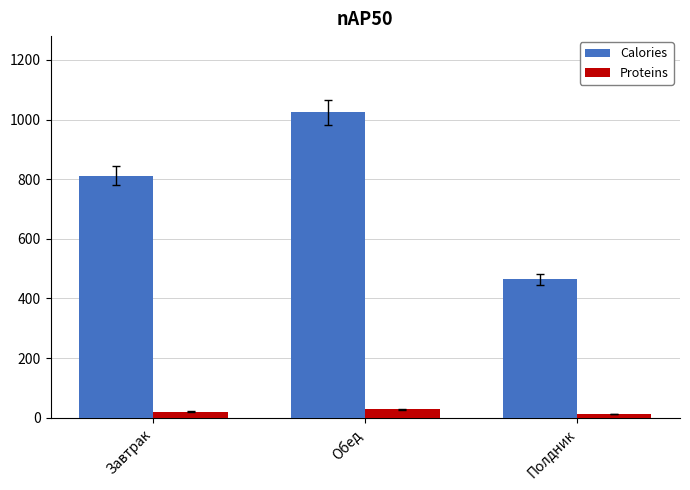

True or false: Calories has a value of 1023.9 at Обед.

True